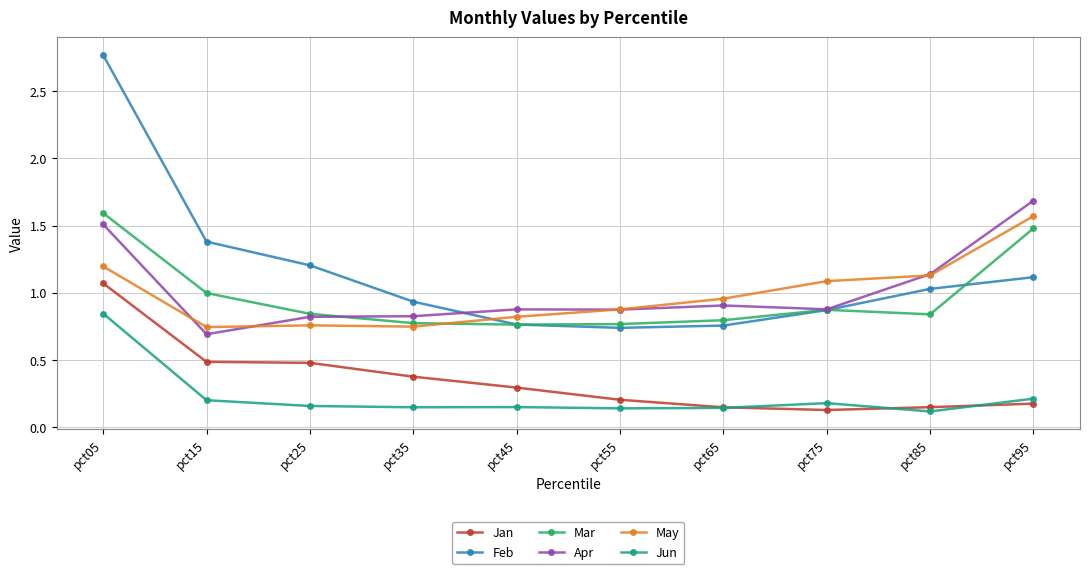

True or false: Feb has more than 2 interior local peaks.

False